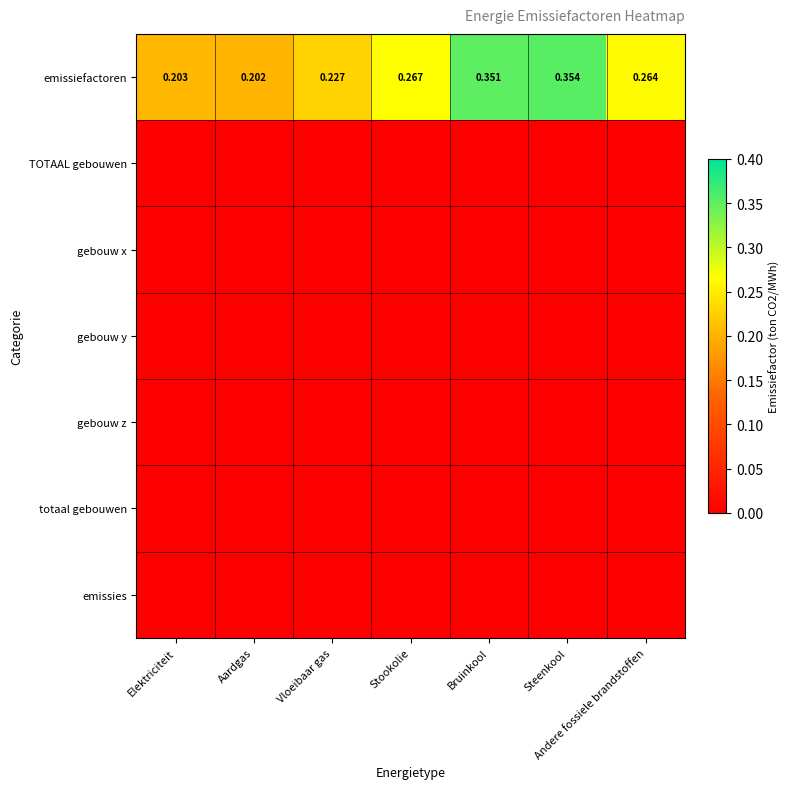

At which category is the sum across all series the highest?

Steenkool